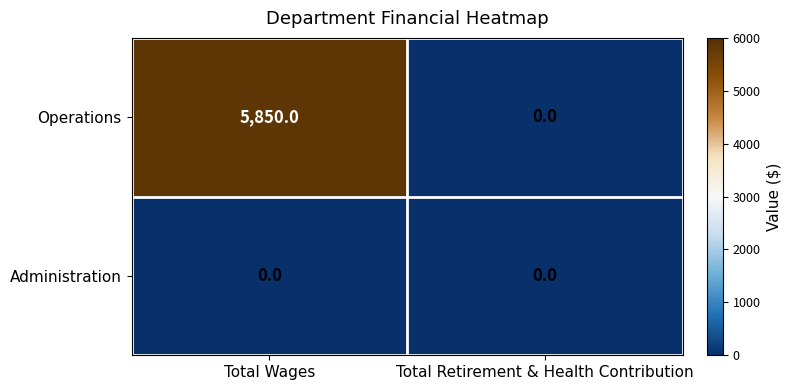

Rank the series by their maximum value, from highest to lowest.

Operations, Administration